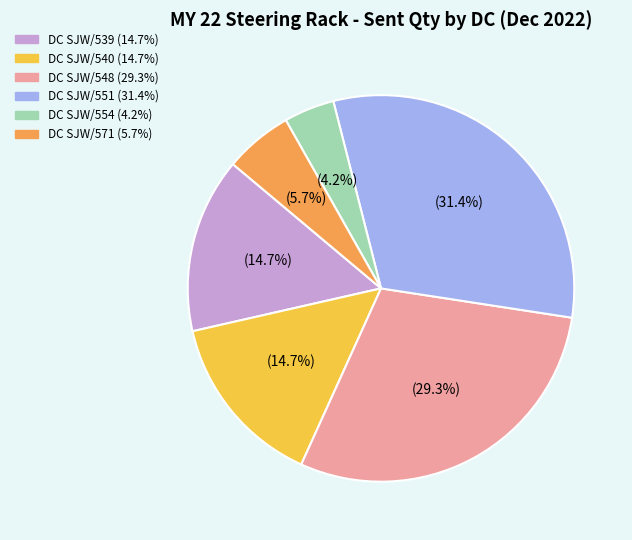

How many slices are in this pie chart?

6